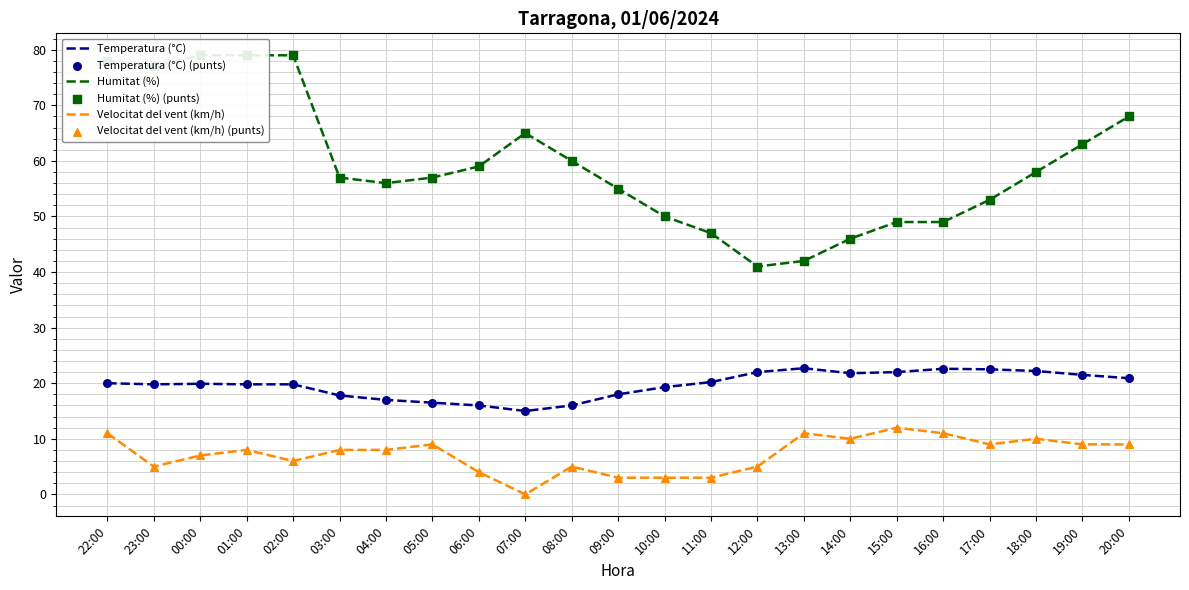

Which series has the largest Y range (max minus min)?

Humitat (%)